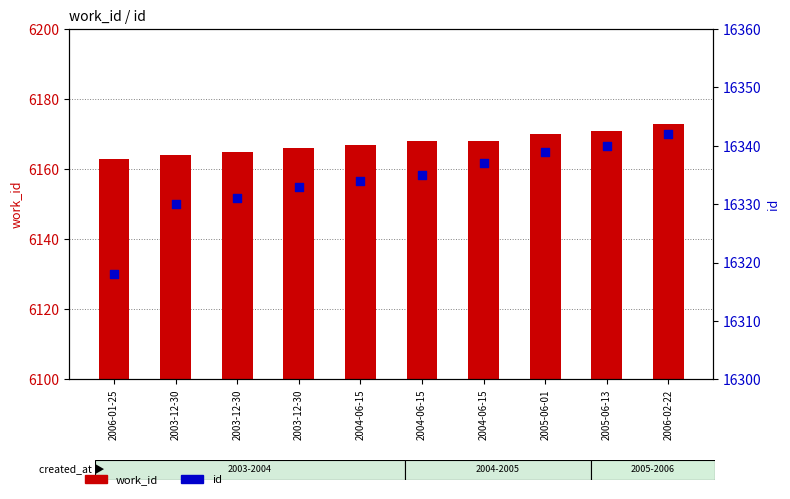

Which series reaches the minimum Y coordinate?

work_id